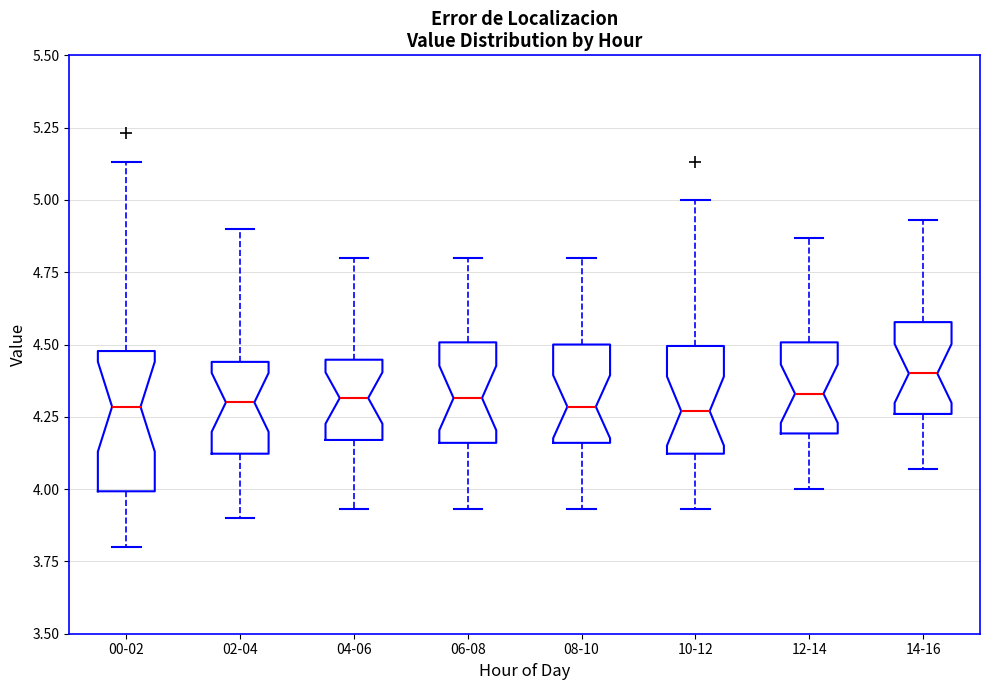

Comparing the boxes themselves (not the whiskers), which one is the tallest?

00-02